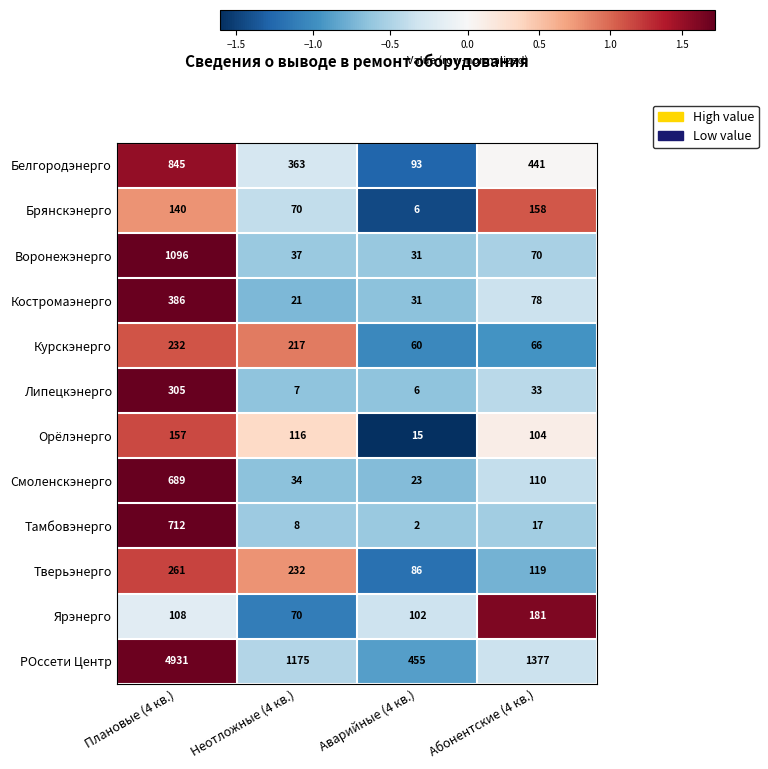

How many categories are shown in the chart?

4